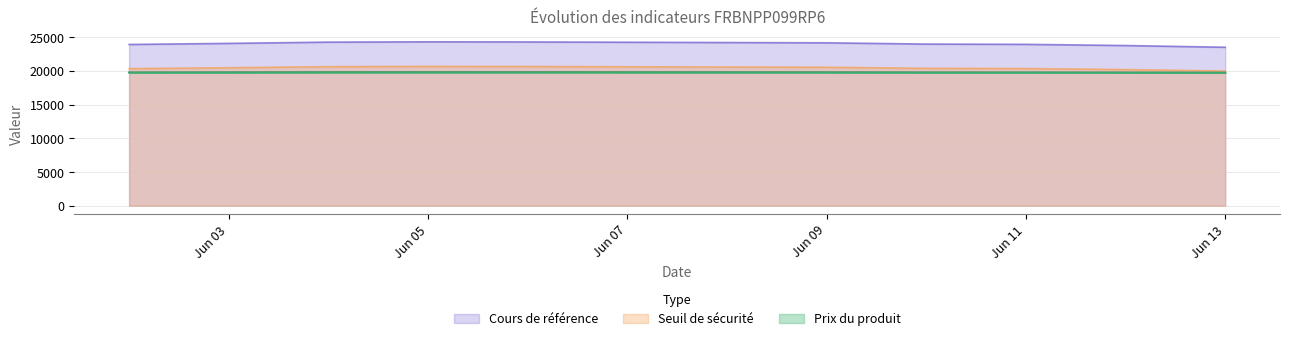

List the series in order of their peak value, highest first.

Cours de référence, Seuil de sécurité, Prix du produit